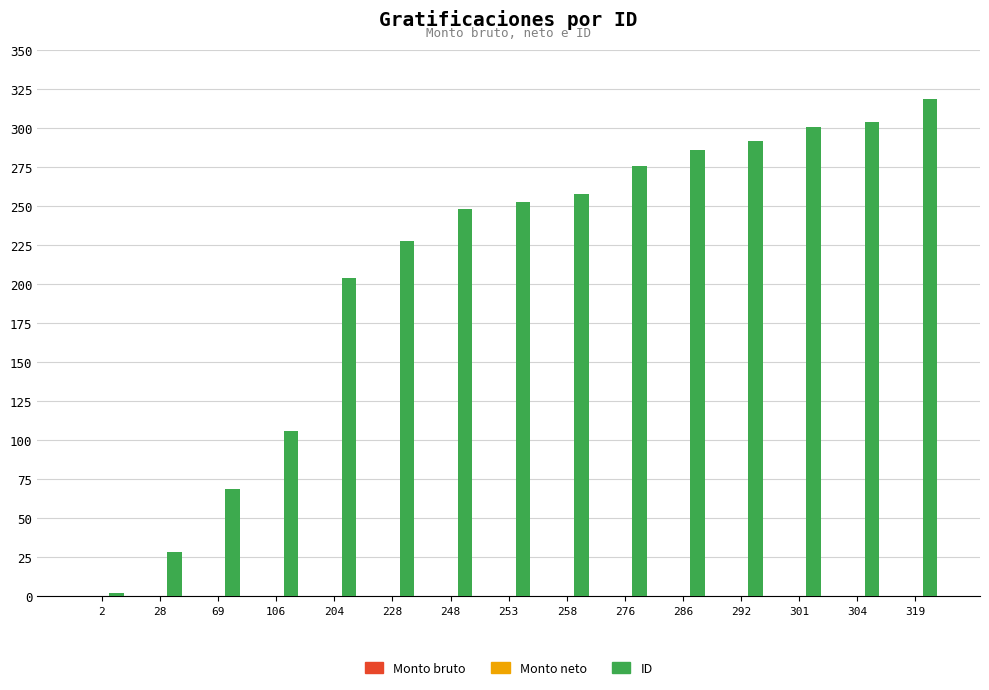

Reading left to right, transcribe all the data shown in this chart.

2	28	69	106	204	228	248	253	258	276	286	292	301	304	319